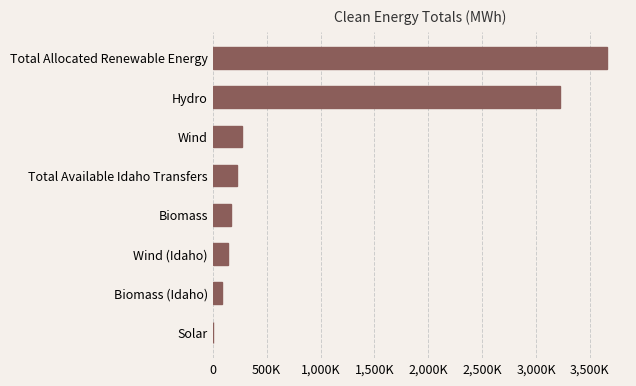

What is the minimum value shown in the chart?

534.0